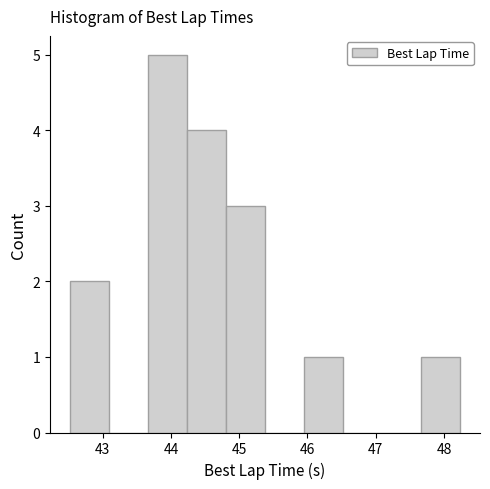

Over which range of the x-axis is the bar tallest?

43.7 to 44.2